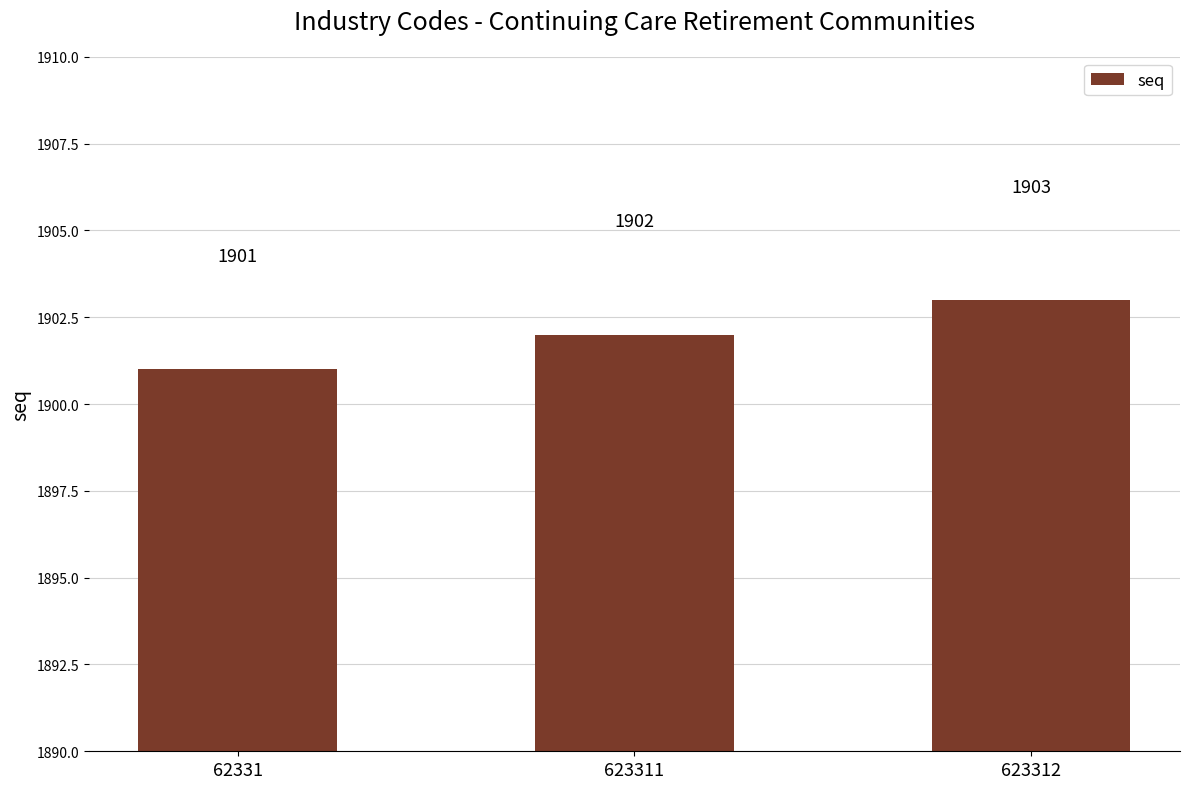

How many data points does each series have?

3